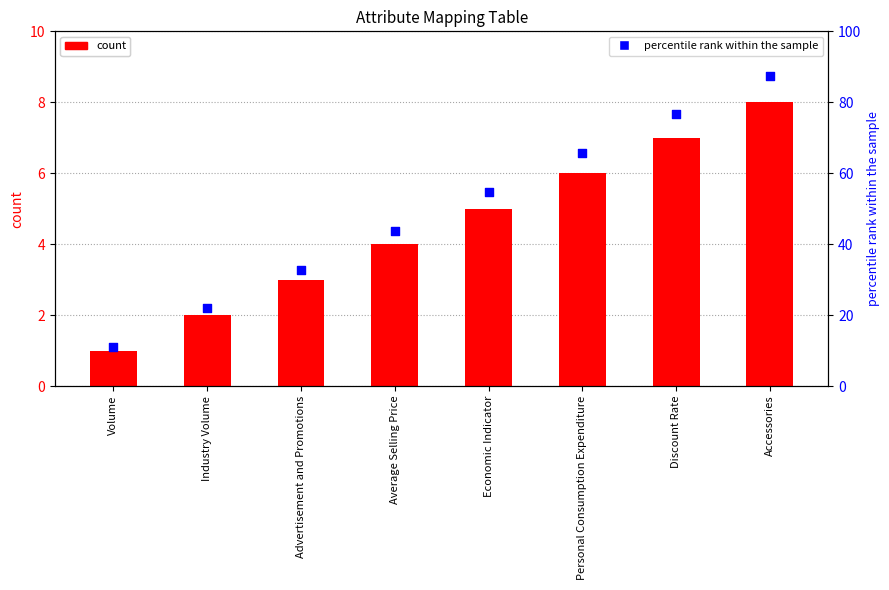

At how many categories does at least one series exceed 14?

7